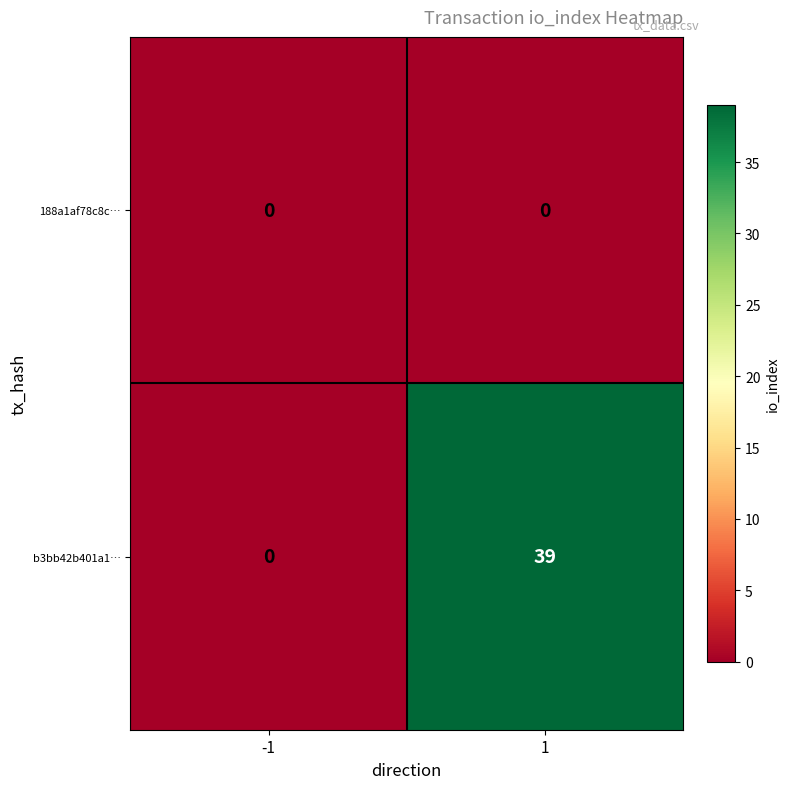

The value of 188a1af78c8c… at 1 is 0. True or false?

True